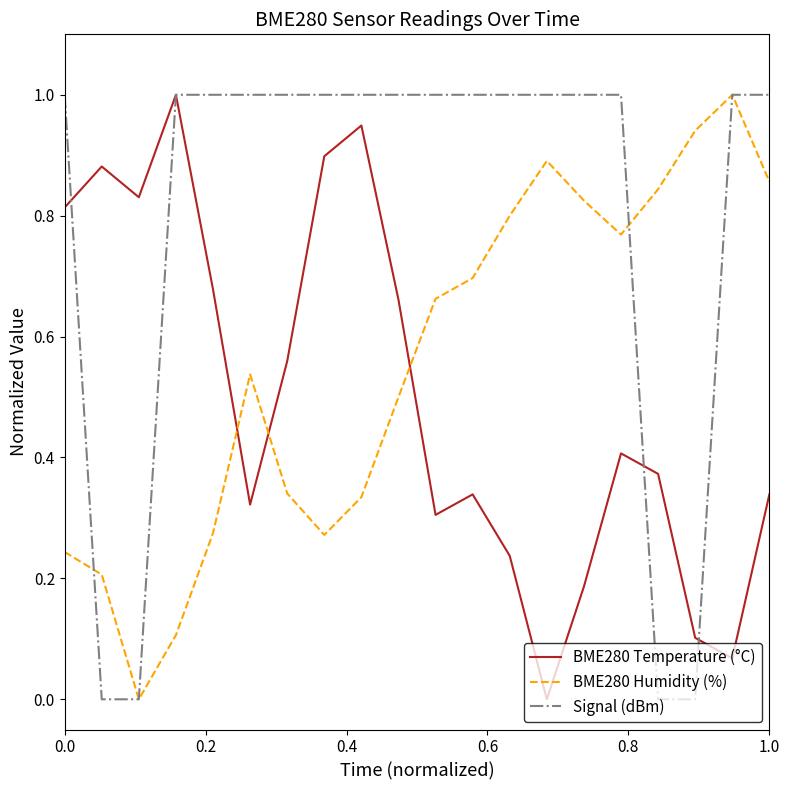

Rank the series by their average value, from lowest to highest.

BME280 Temperature (°C), BME280 Humidity (%), Signal (dBm)